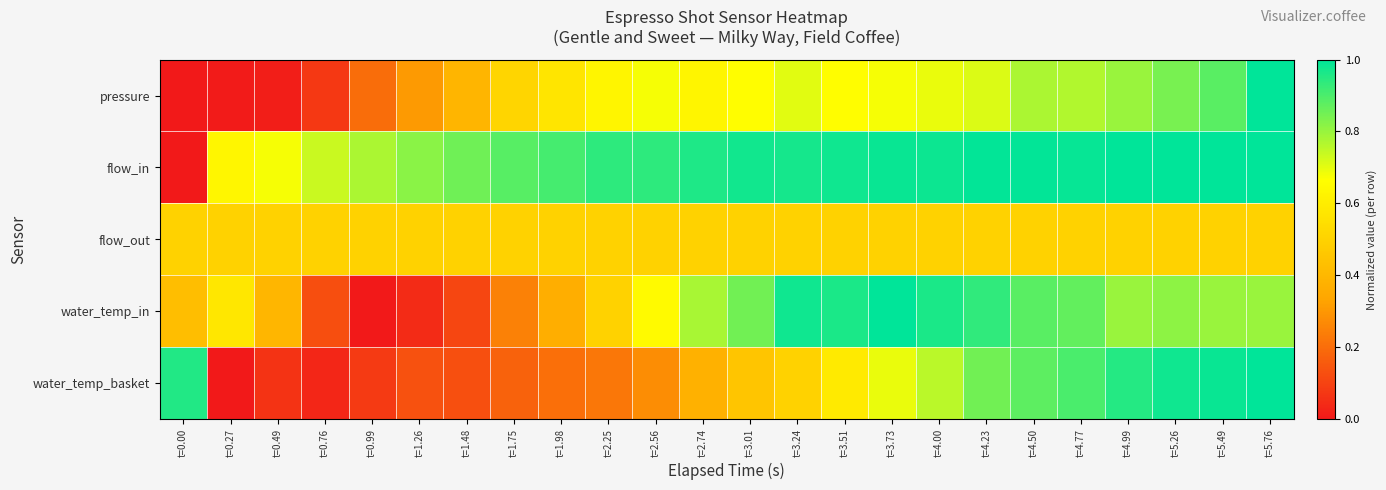

What is the total value across all series at t=0.76?

1.5